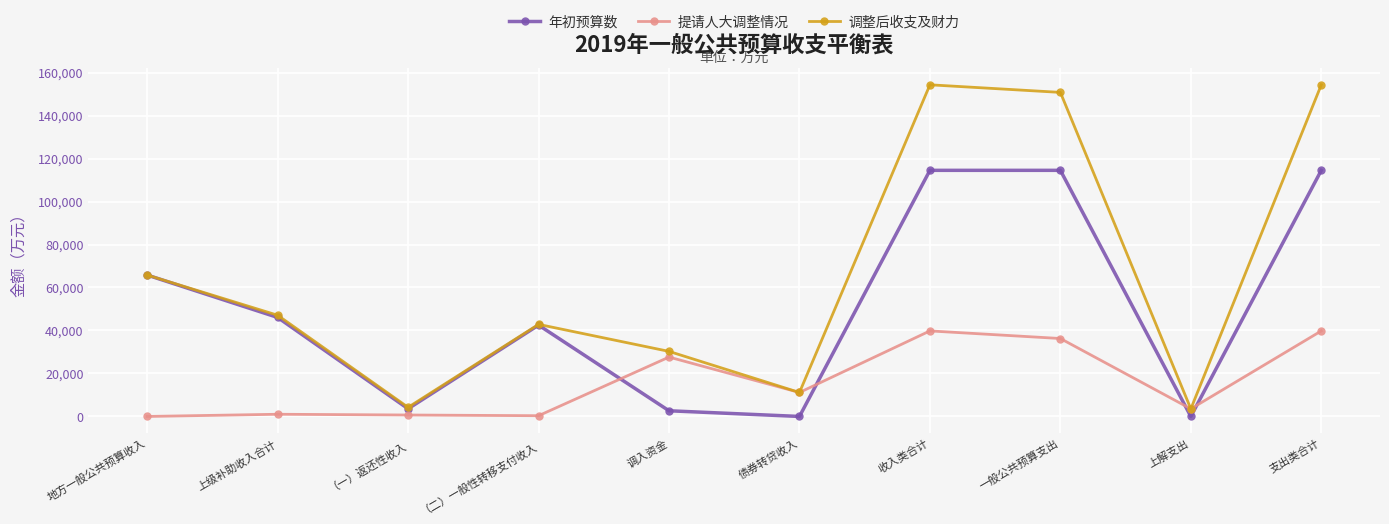

Rank the series by their average value, from highest to lowest.

调整后收支及财力, 年初预算数, 提请人大调整情况